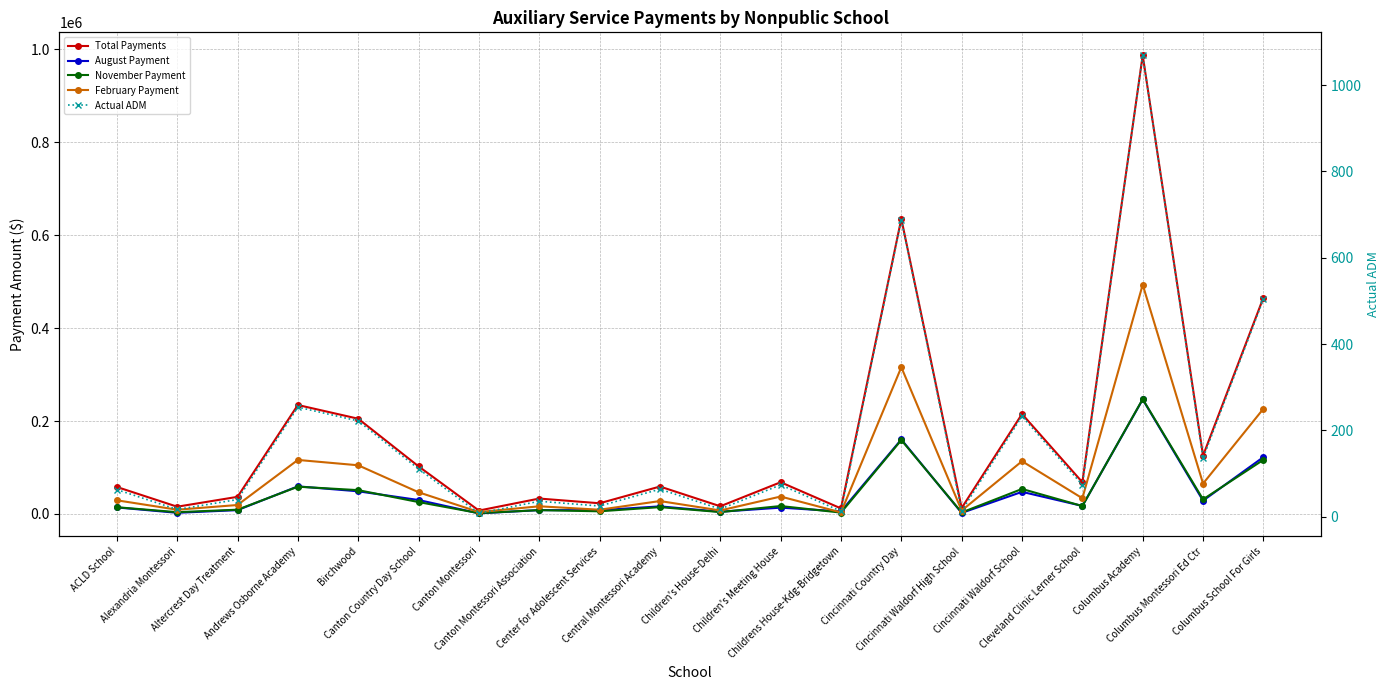

What is the label of the 2nd point from the left?

Alexandria Montessori